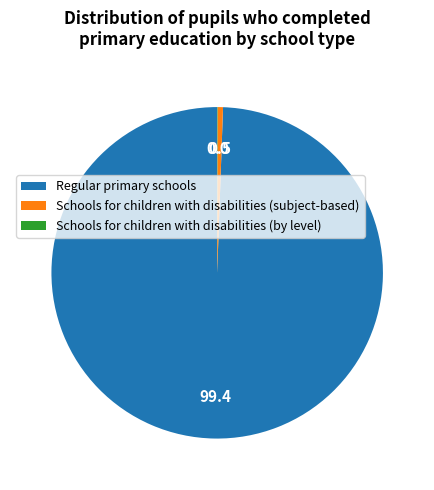

Which slice is the largest?

Regular primary schools